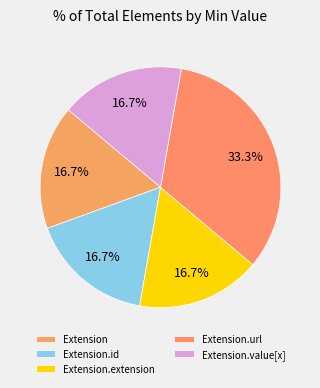

What percentage is NOT represented by Extension.id?

83.3%